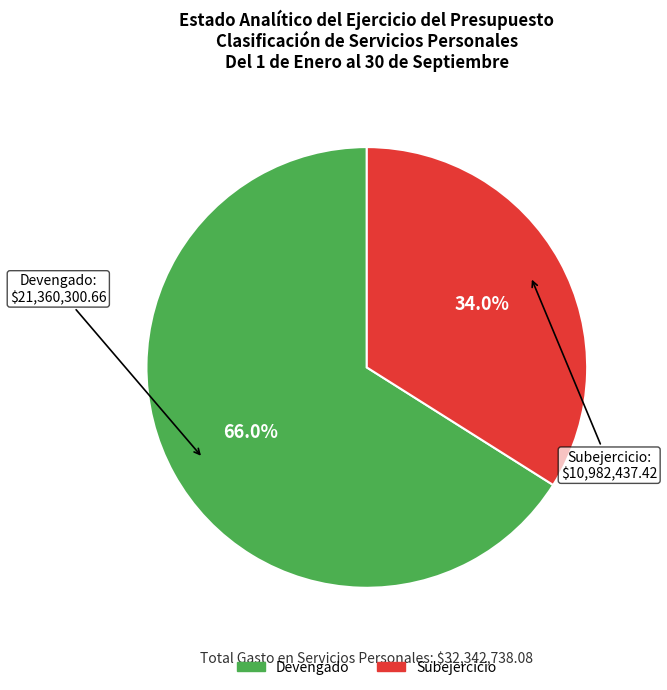

Which slice is the largest?

Devengado